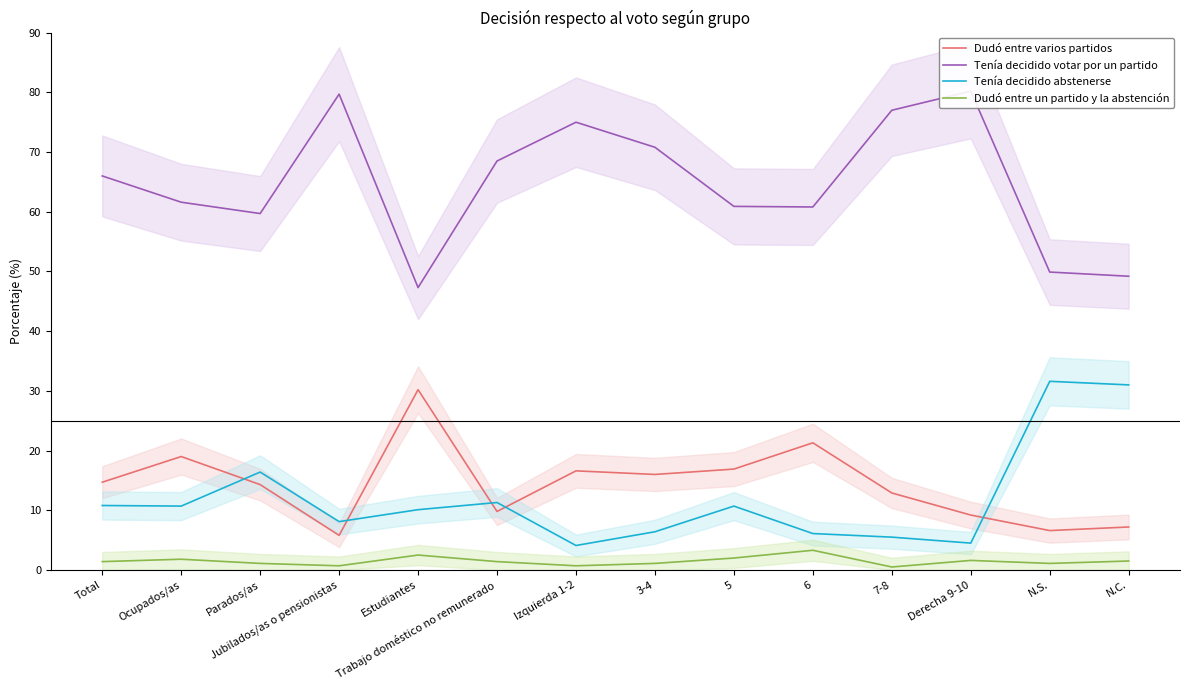

The value of Dudó entre un partido y la abstención at Trabajo doméstico no remunerado is 1.4. True or false?

True